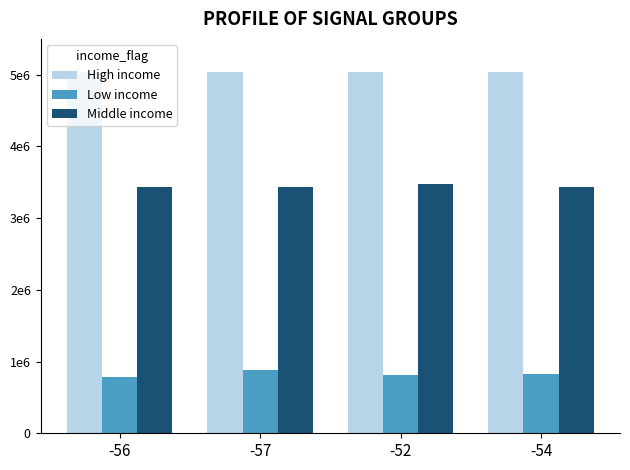

Does the chart contain stacked bars?

No